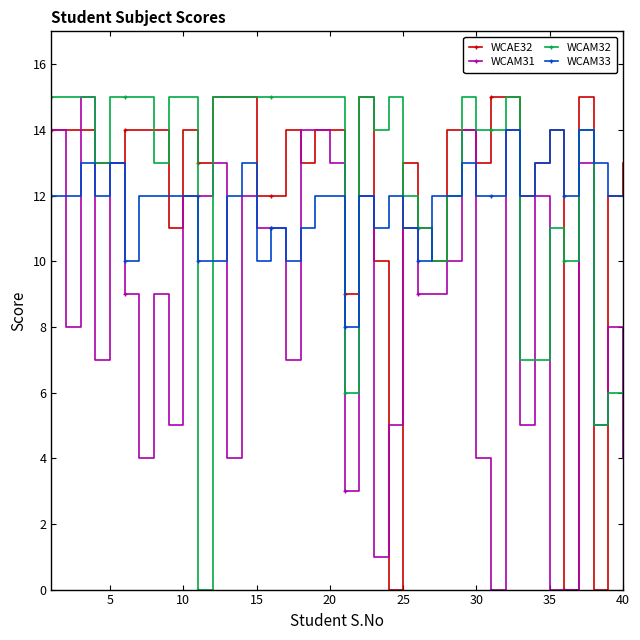

What is the value of the WCAM33 point at the 25th from the left?

11